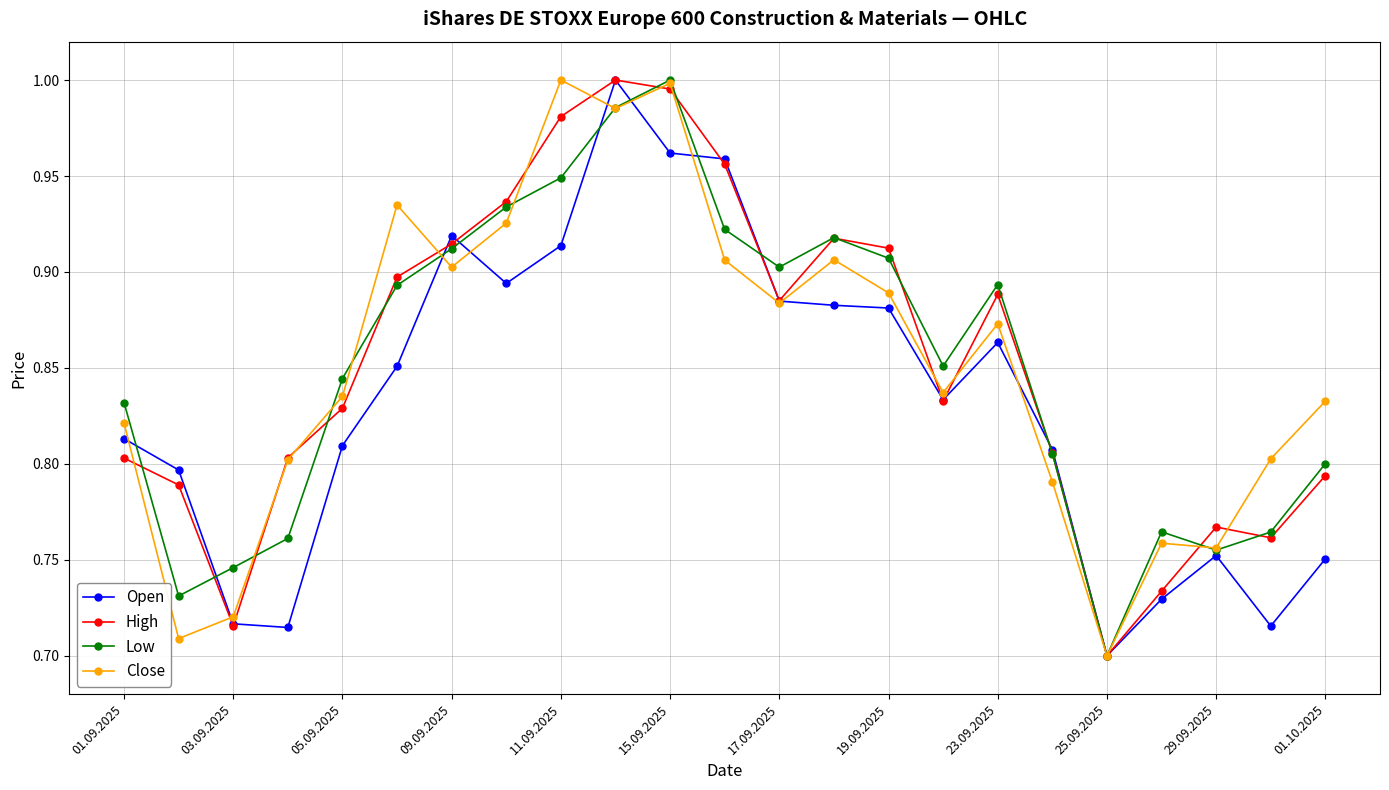

True or false: Open has more than 0 points higher than both neighbors.

True